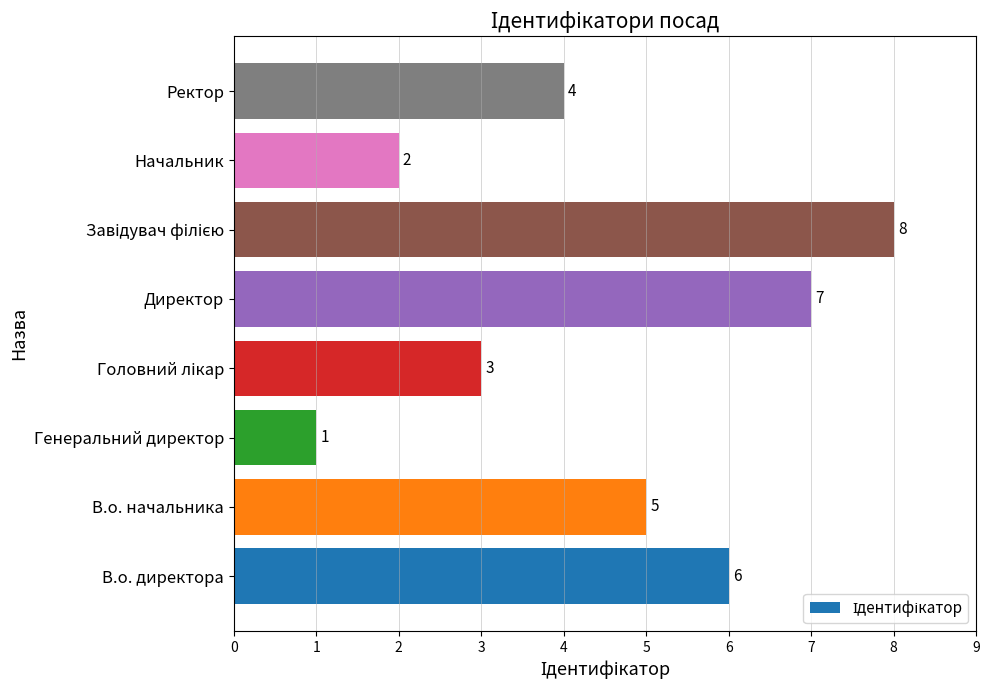

What is the greatest value displayed?

8